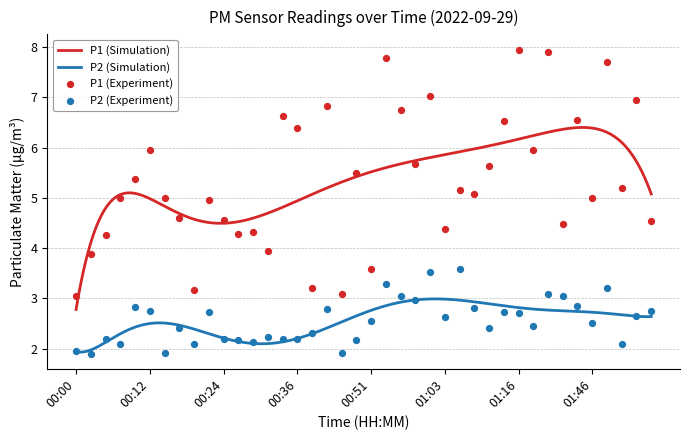

Is the value of P2 at 01:54 greater than the value of P1 at 00:41?

No